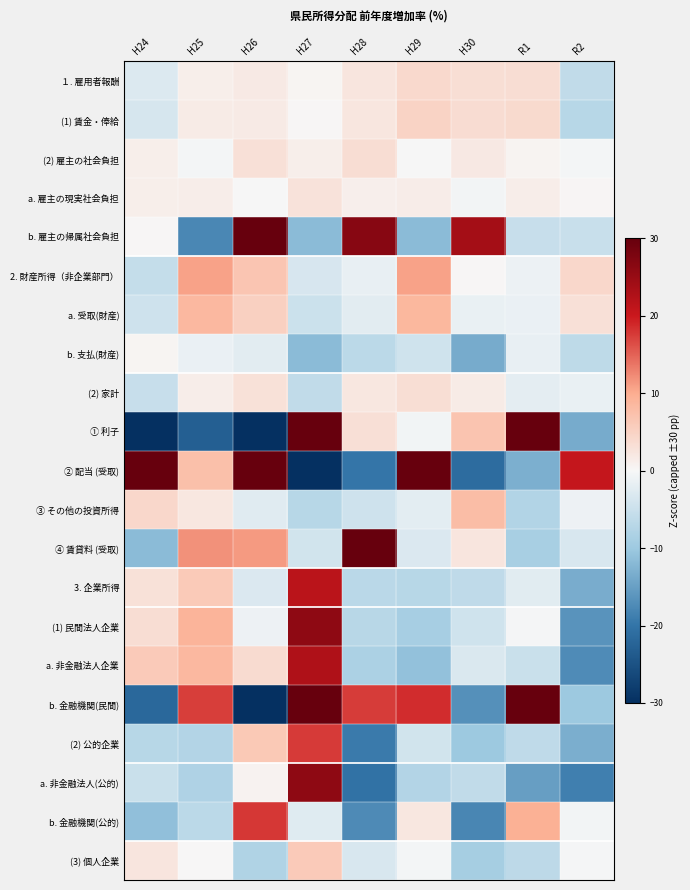

How many distinct data groups are displayed?

21